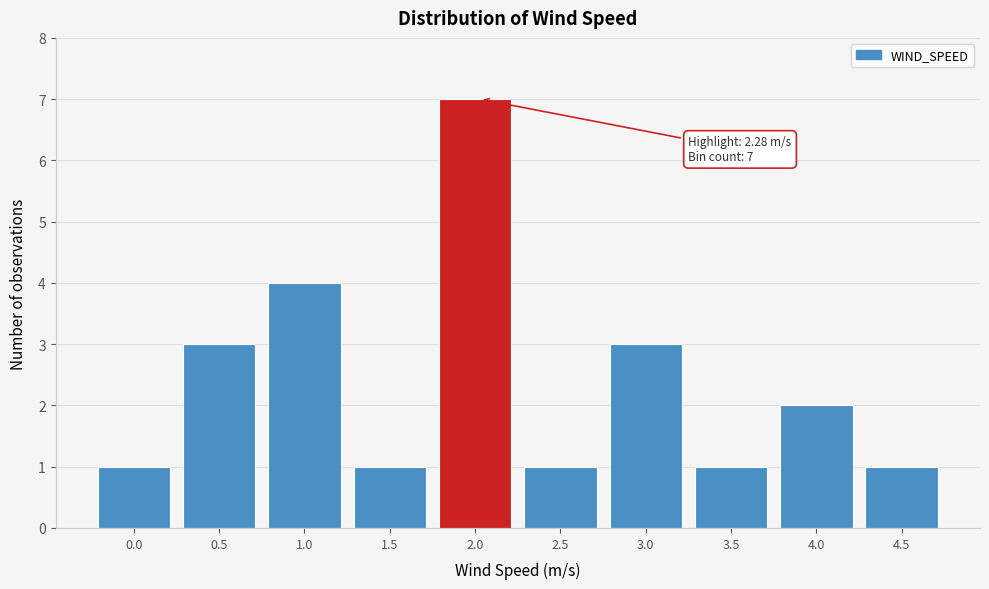

Reading left to right, extract all data points from this chart.

1	3	4	1	7	1	3	1	2	1